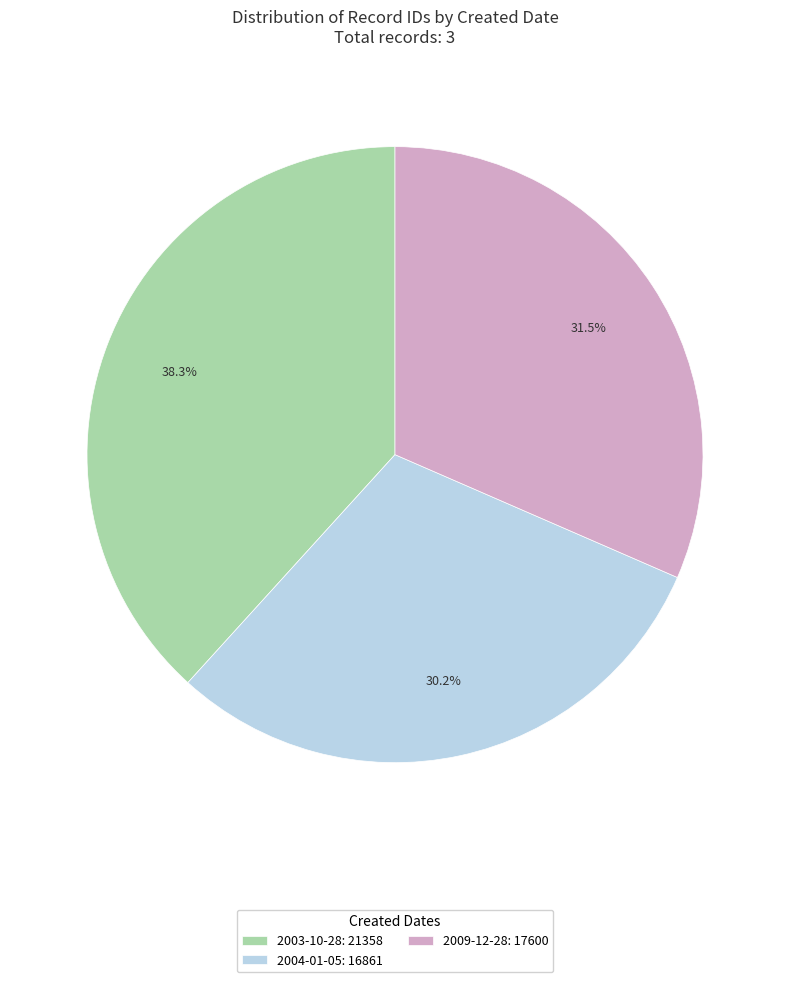

How many slices are in this pie chart?

3